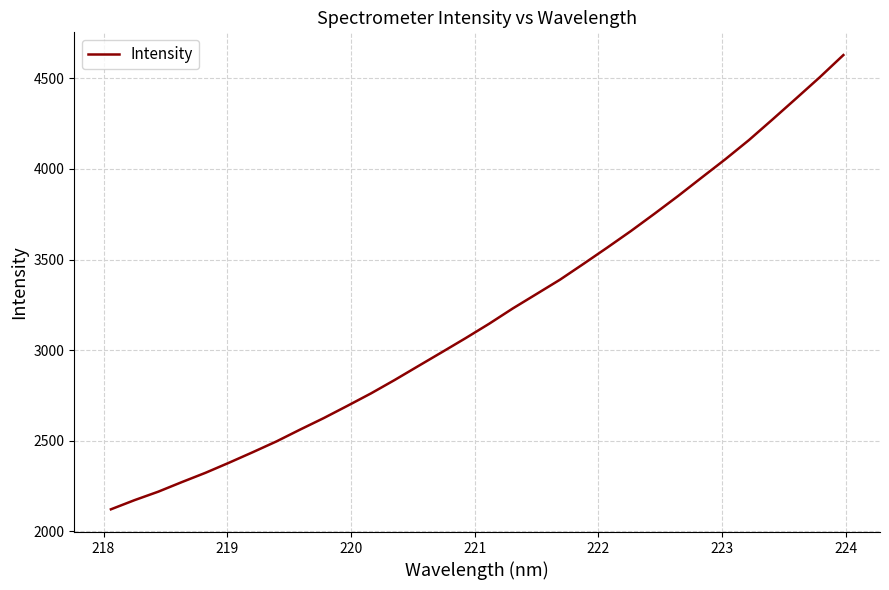

What is the smallest value displayed?

2120.3